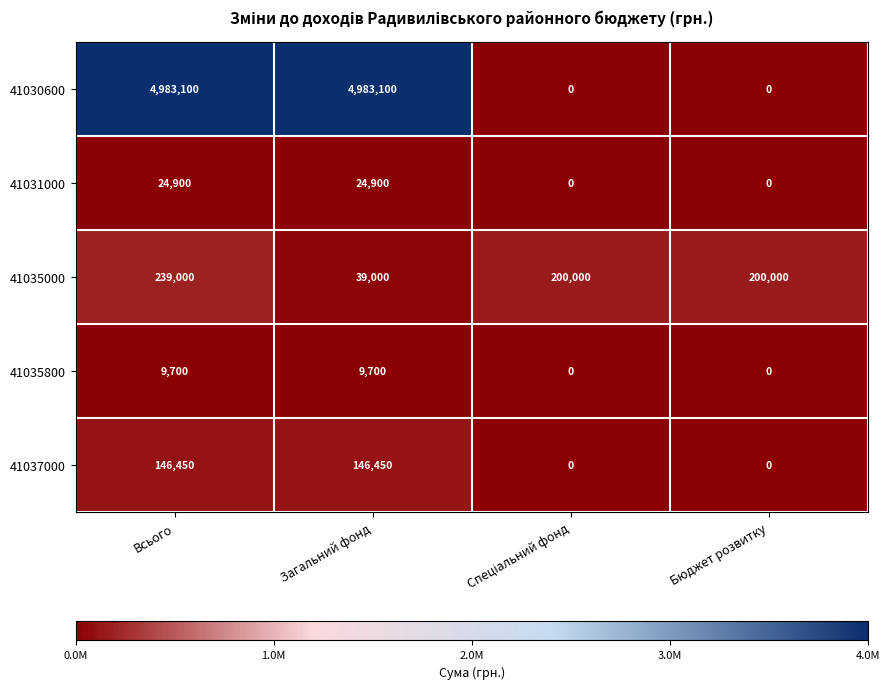

At which category is the sum across all series the highest?

Всього